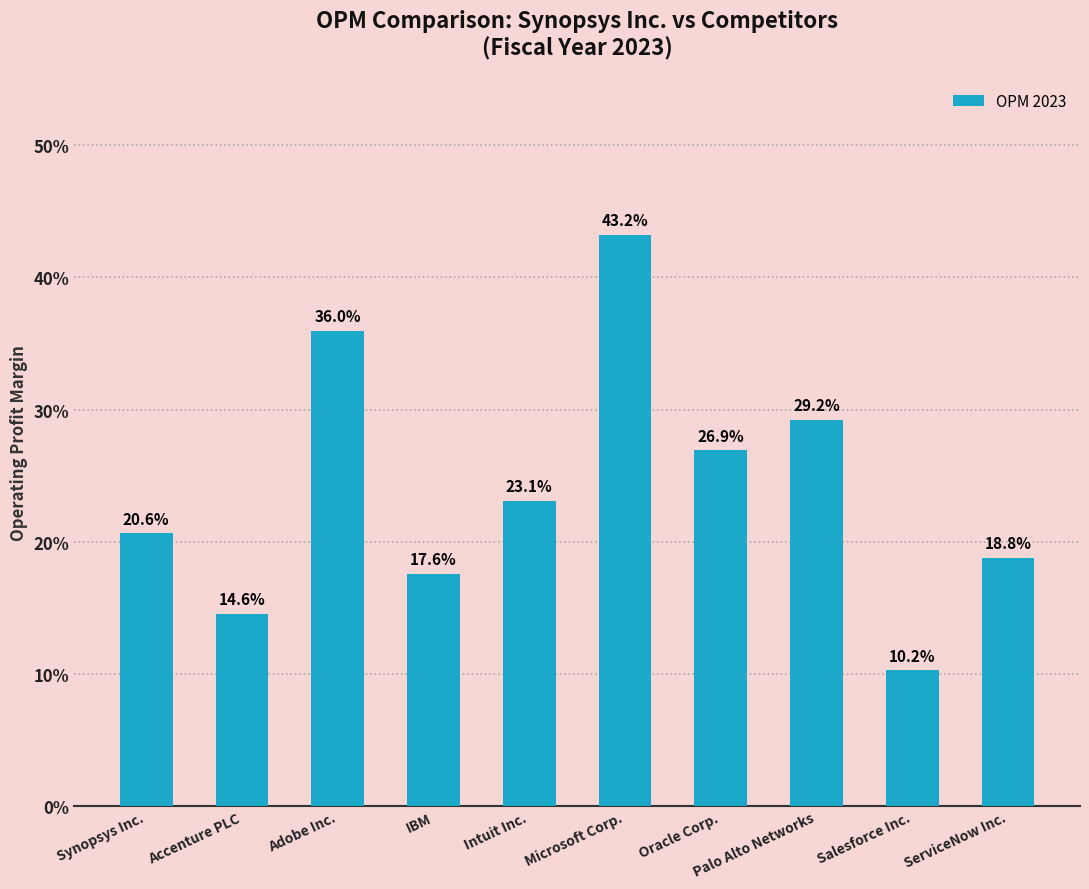

How many values are between 0 and 1?

10